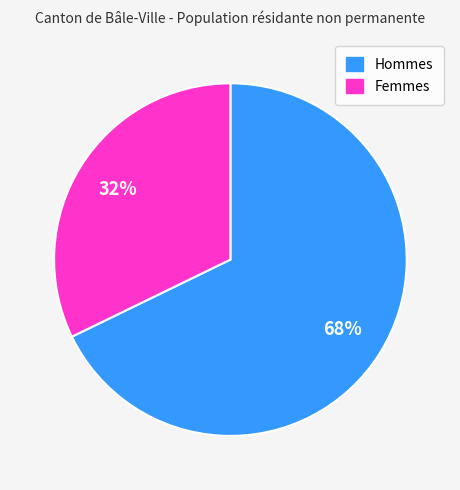

Count the number of slices in the pie.

2